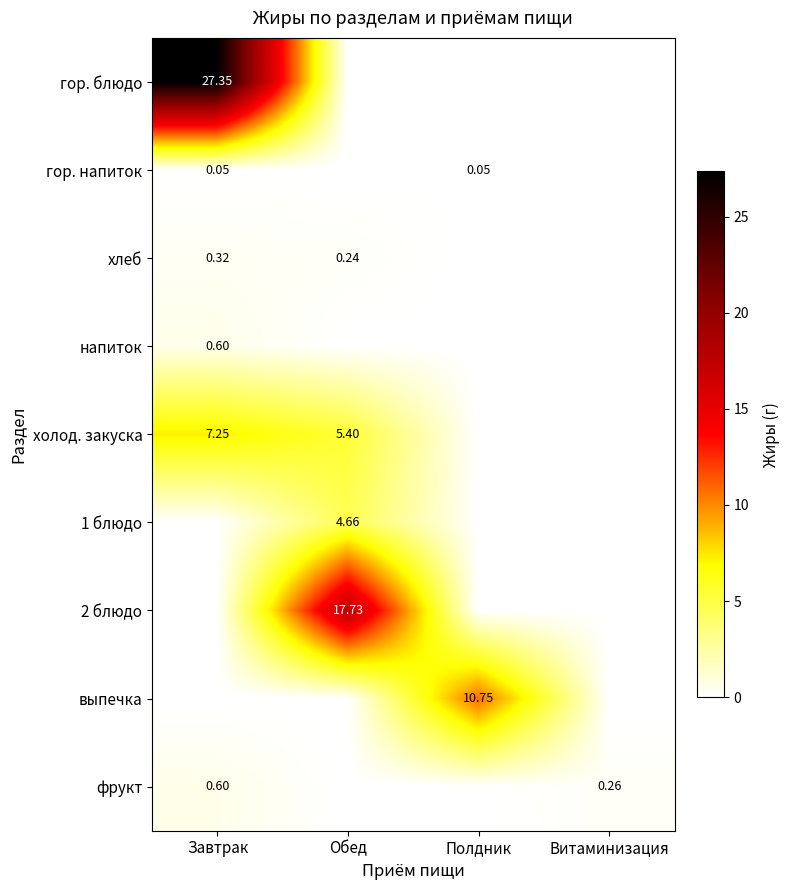

Is the value of напиток at Завтрак greater than the value of 2 блюдо at Обед?

No